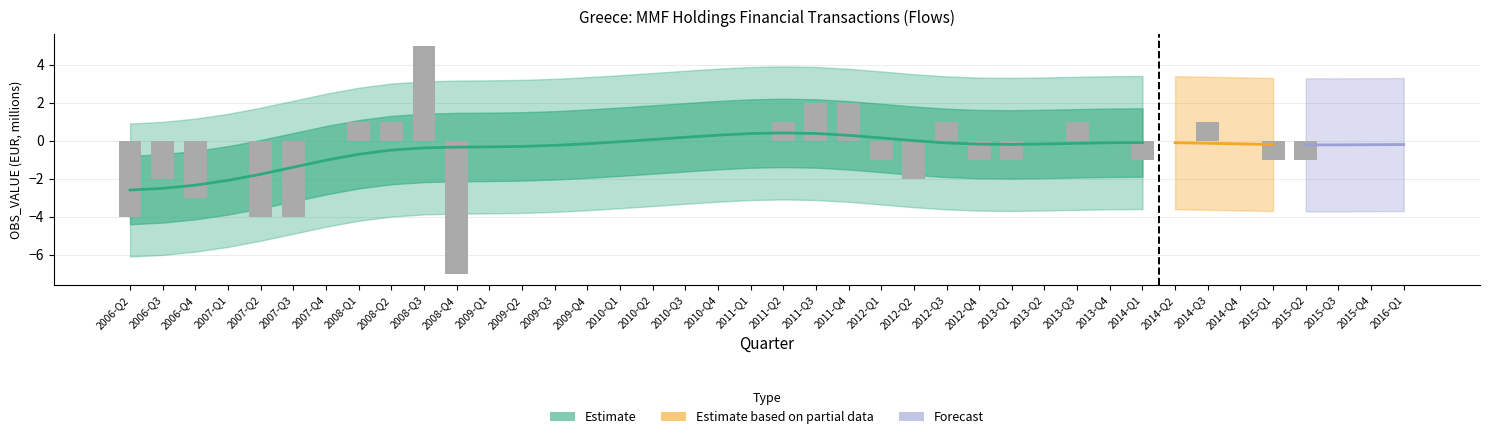

What is the greatest value displayed?

5